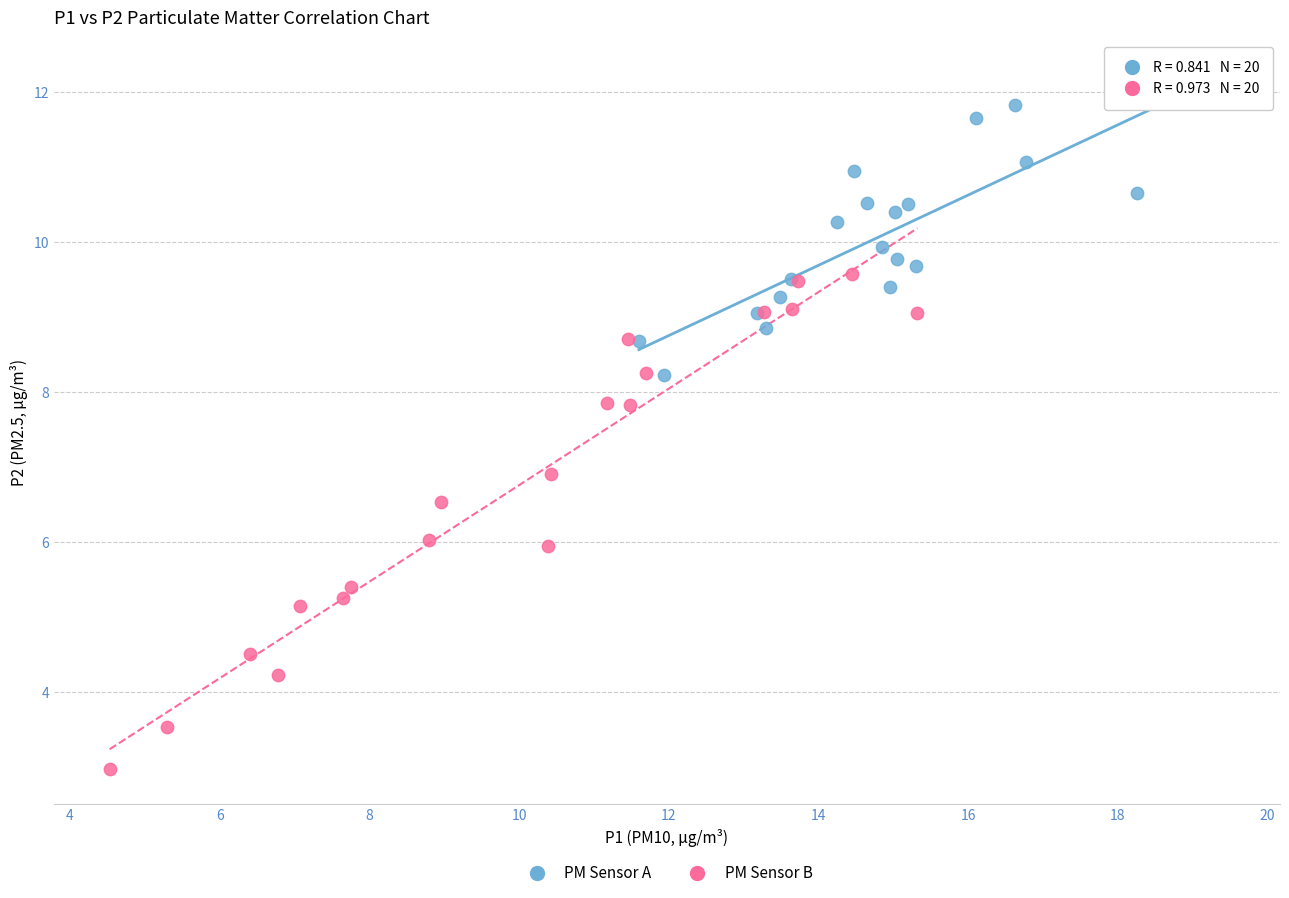

Which series has the largest Y range (max minus min)?

PM Sensor B